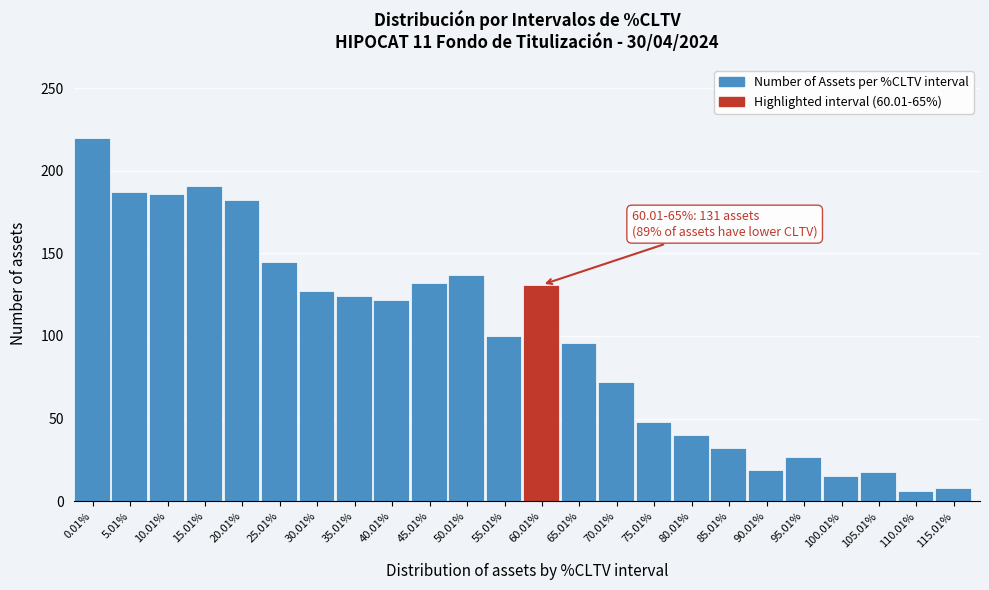

The chart shows a value of 39 at 95.01%. True or false?

False